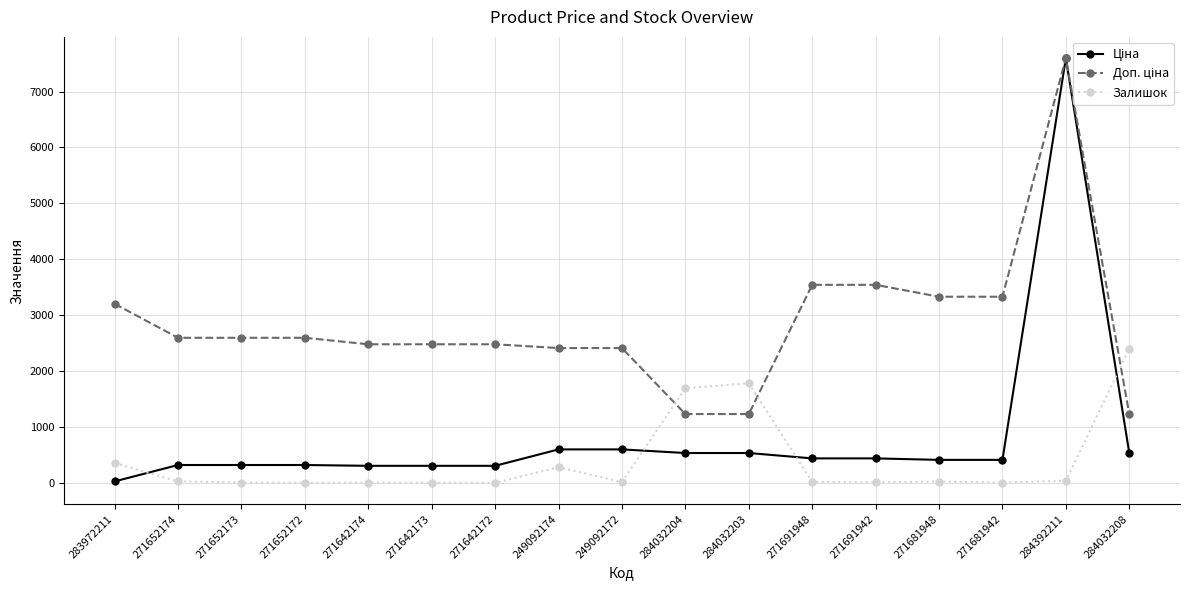

Which category has the highest value in the Залишок series?

284032208